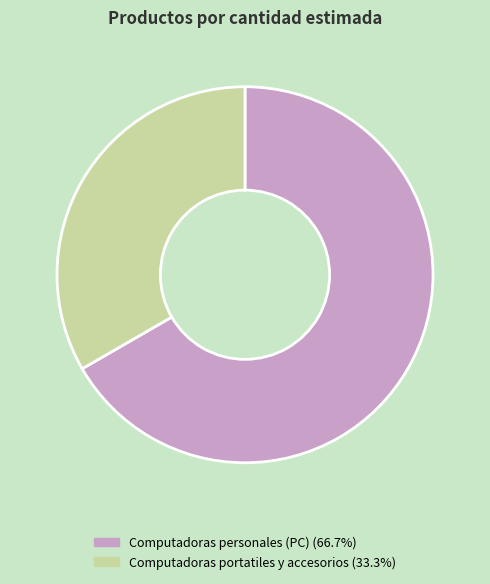

Which category has the biggest portion of the pie?

Computadoras personales (PC)